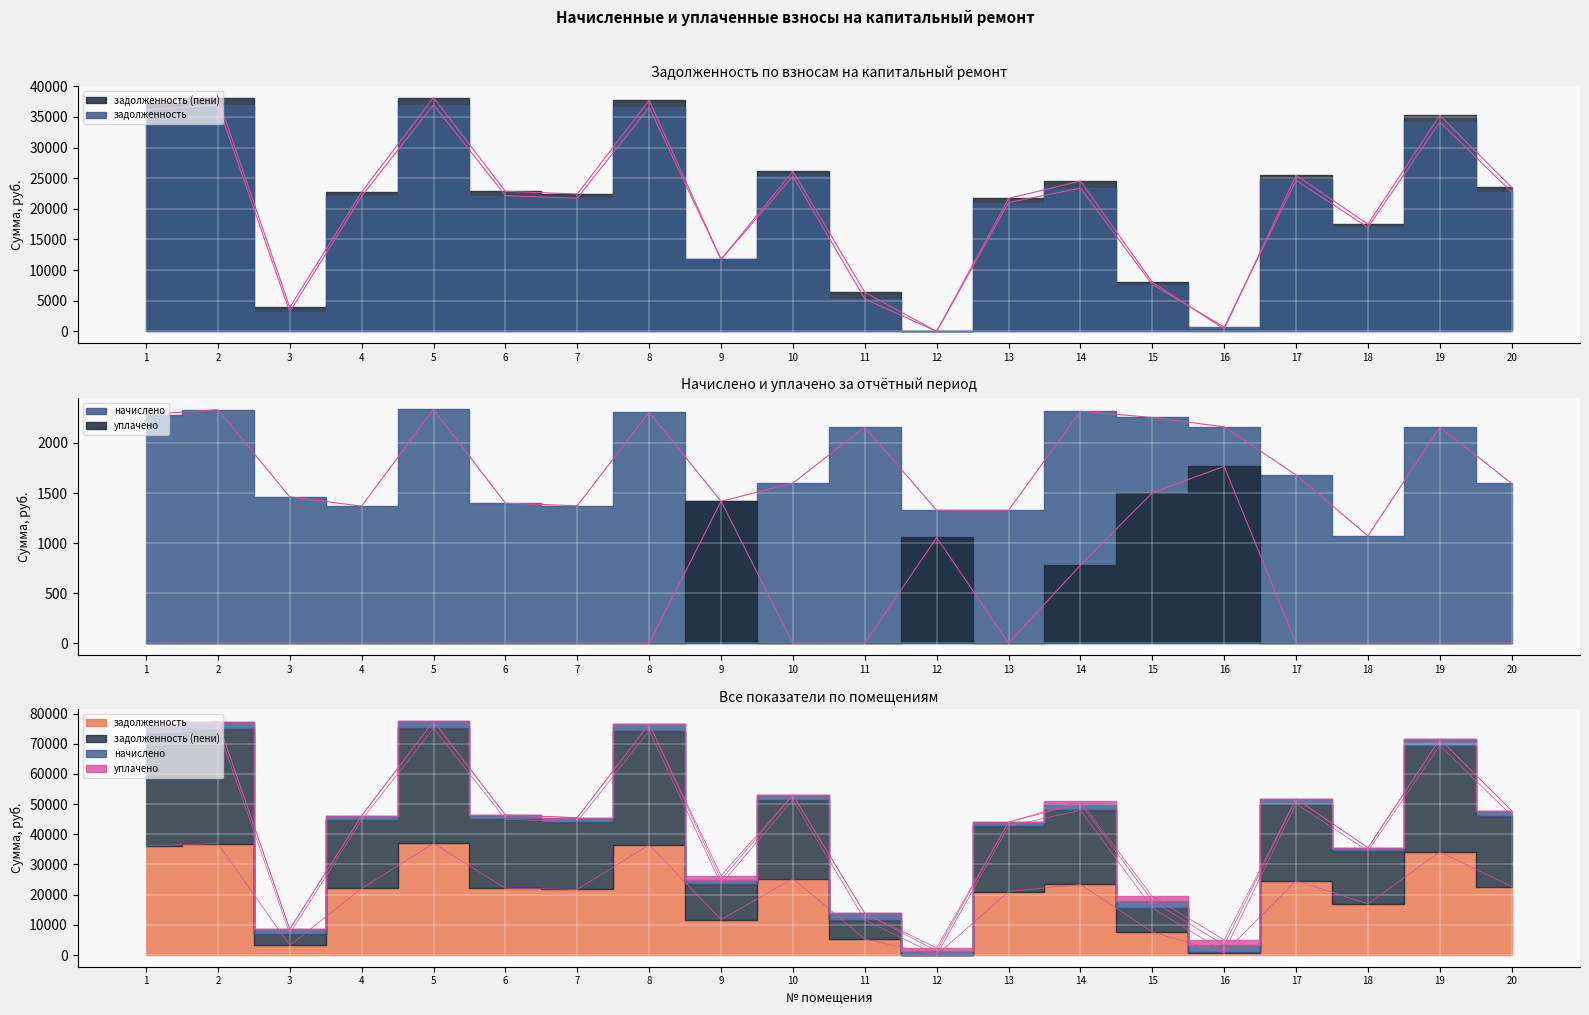

What are all the series names shown in the legend?

задолженность, задолженность (пени), начислено, уплачено